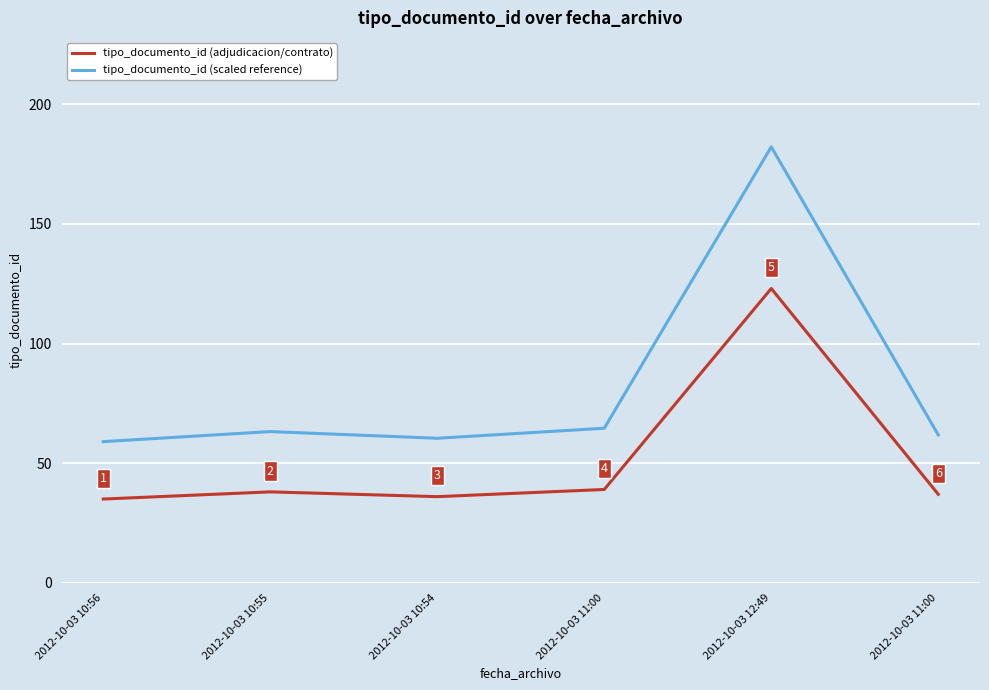

What is the smallest value displayed?

35.0